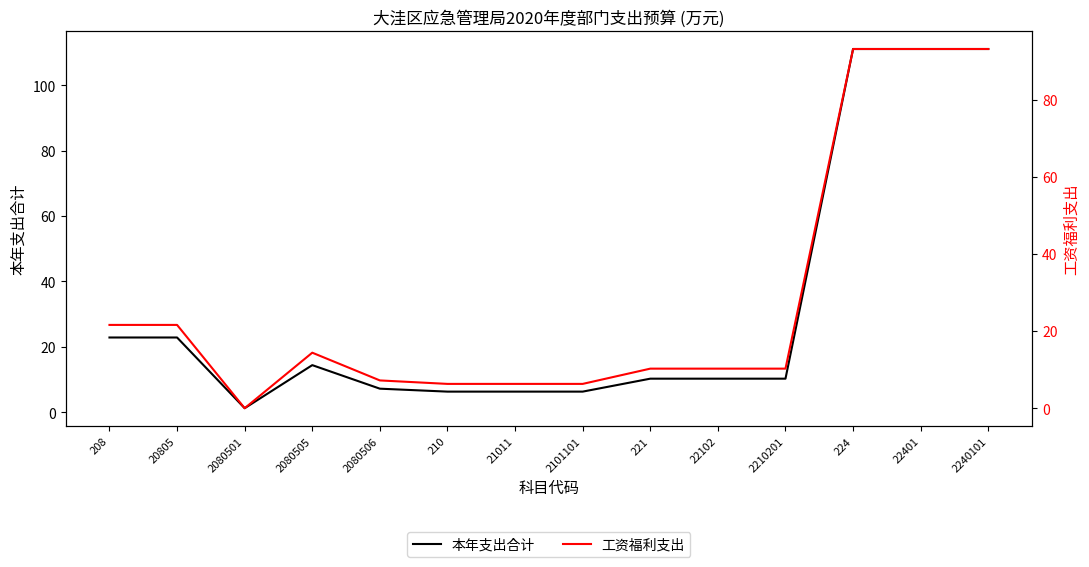

How many data points in 工资福利支出 are above 10?

9